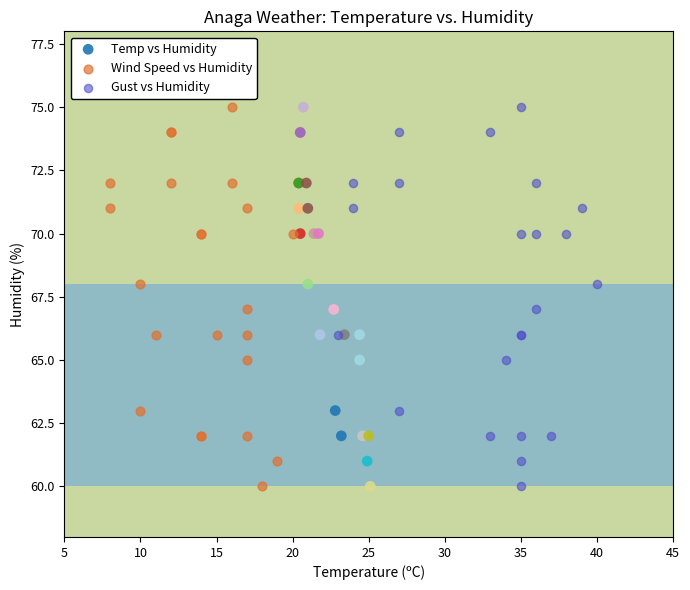

What are all the series names shown in the legend?

Temp vs Humidity, Wind Speed vs Humidity, Gust vs Humidity